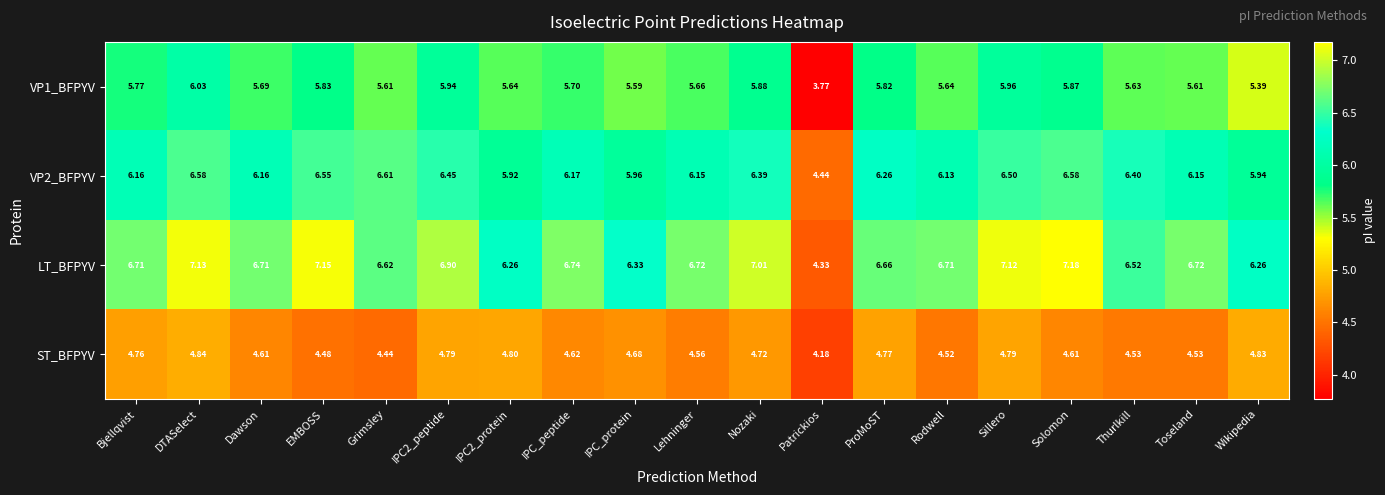

List the series in order of their overall mean, lowest first.

ST_BFPYV, VP1_BFPYV, VP2_BFPYV, LT_BFPYV